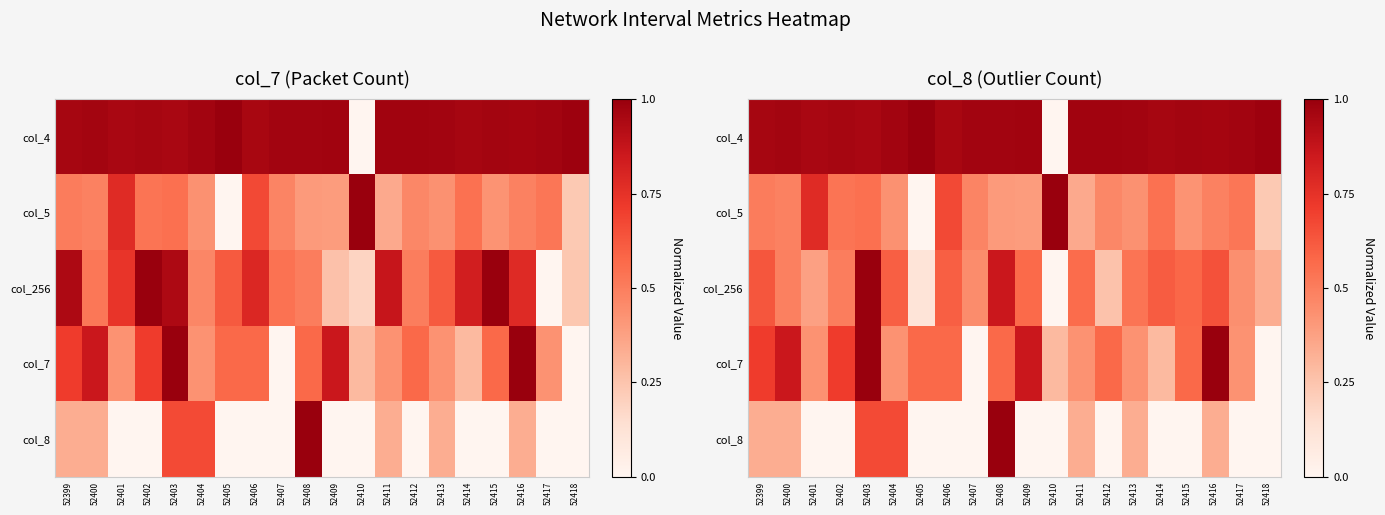

At which label does col_5 reach its minimum?

52405